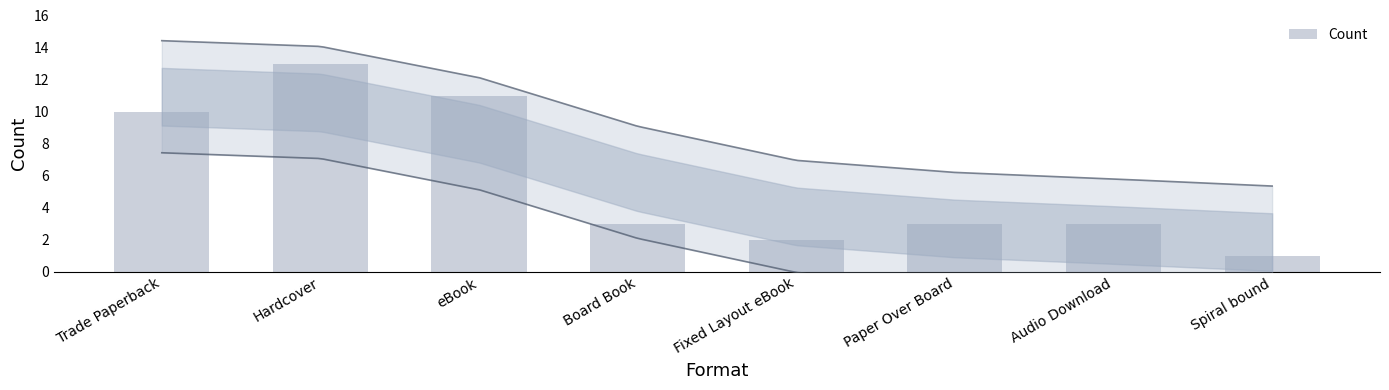

Is it true that the value at Audio Download is 2?

False